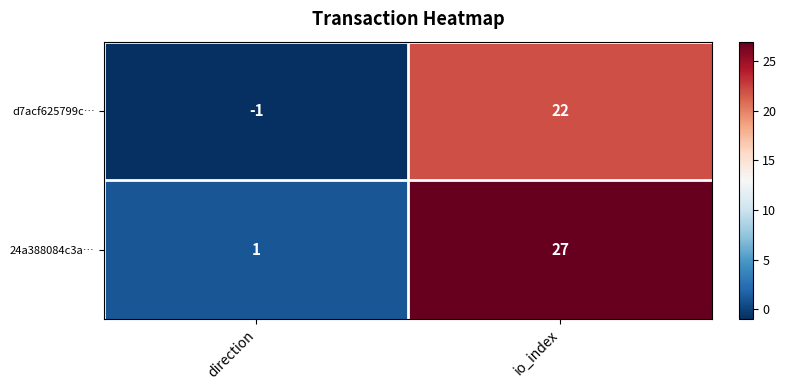

How many series are shown in this chart?

2